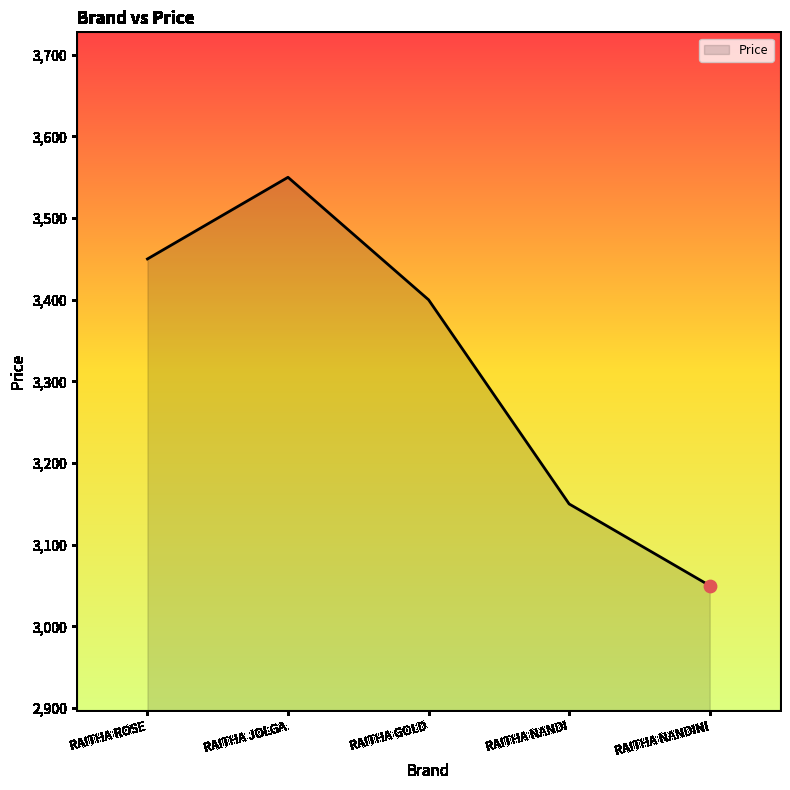

What is the ratio of the value at RAITHA NANDI to the value at RAITHA NANDINI?

1.0